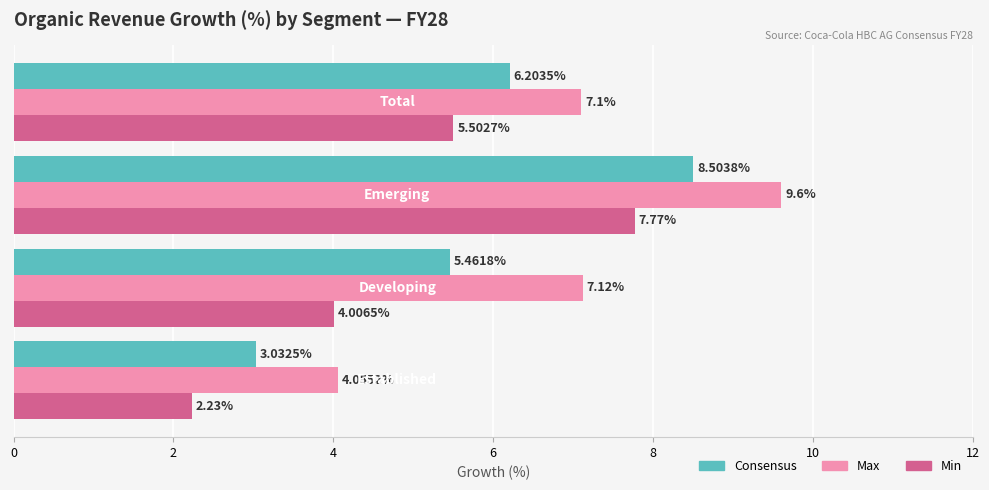

Which series has the largest total across all categories?

Max